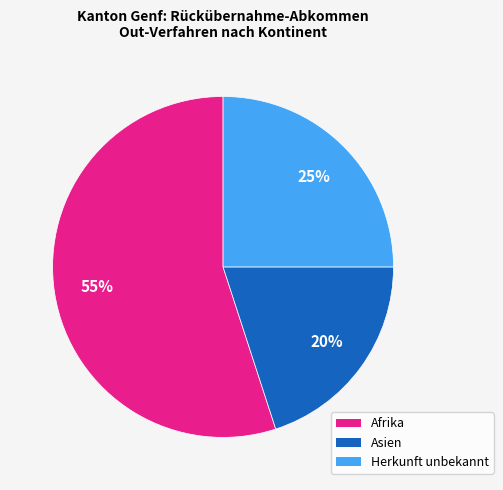

Is the sum of Afrika and Asien greater than half?

Yes